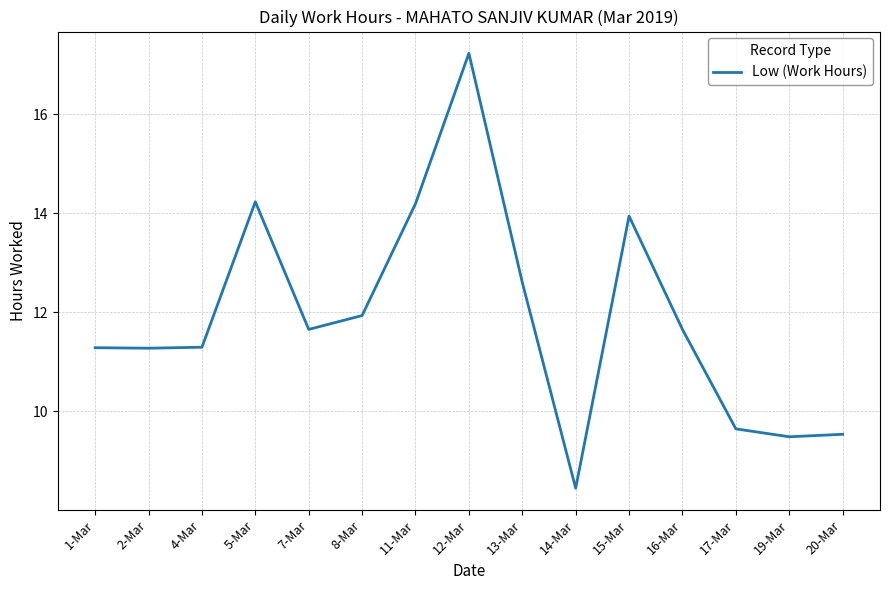

True or false: the data has more than 0 interior local peaks.

True